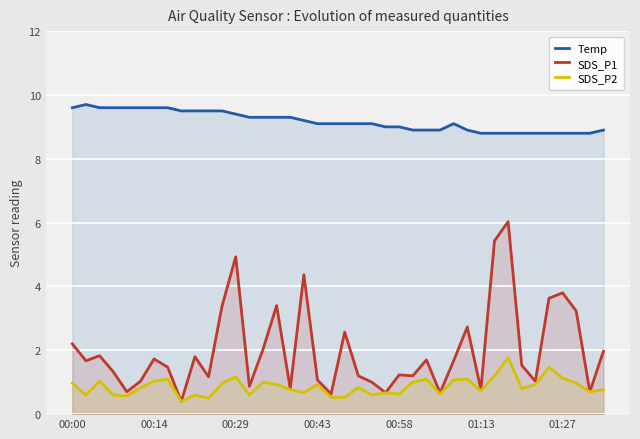

List the series in order of their peak value, lowest first.

SDS_P2, SDS_P1, Temp